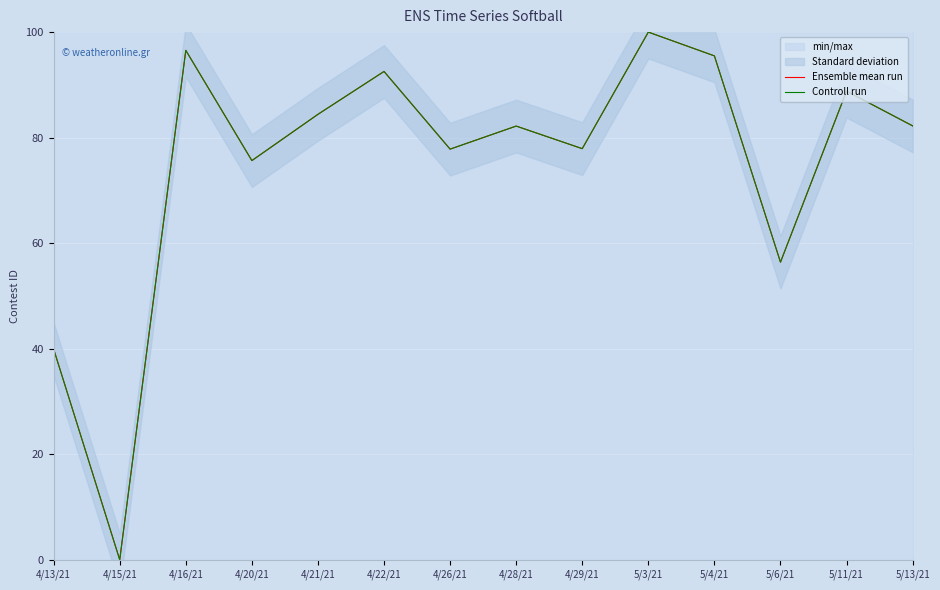

What is the maximum value shown in the chart?

100.0